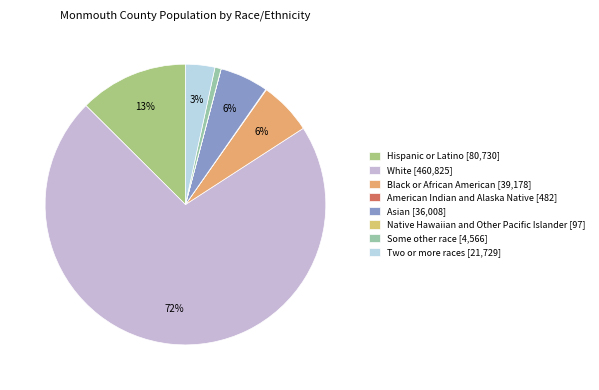

Does White account for over 50% of the chart?

Yes